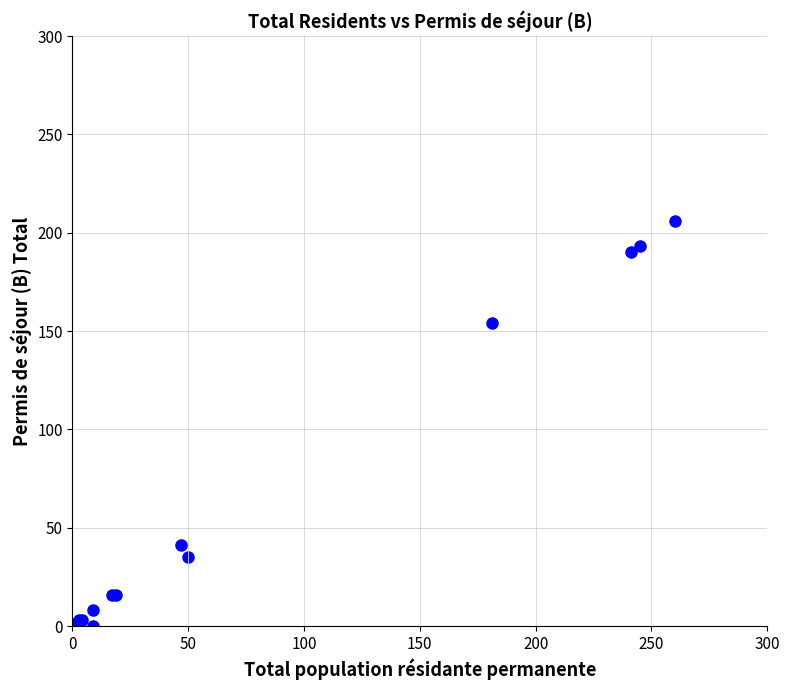

What Y value in the scatter plot is closest to 103?

154